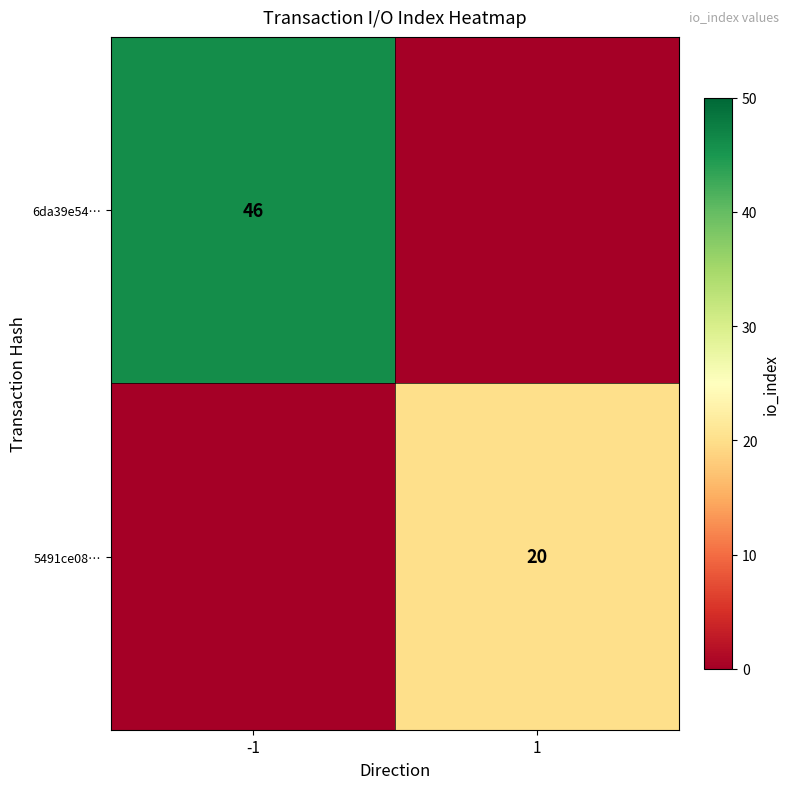

The 5491ce08… series shows 20 at 1. True or false?

True